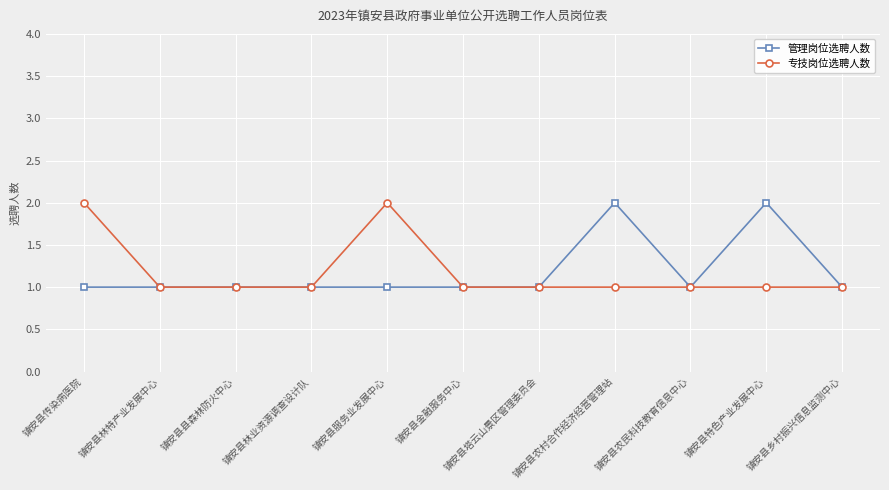

Is the value of 专技岗位选聘人数 at 镇安县农村合作经济经营管理站 greater than the value of 管理岗位选聘人数 at 镇安县农村合作经济经营管理站?

No